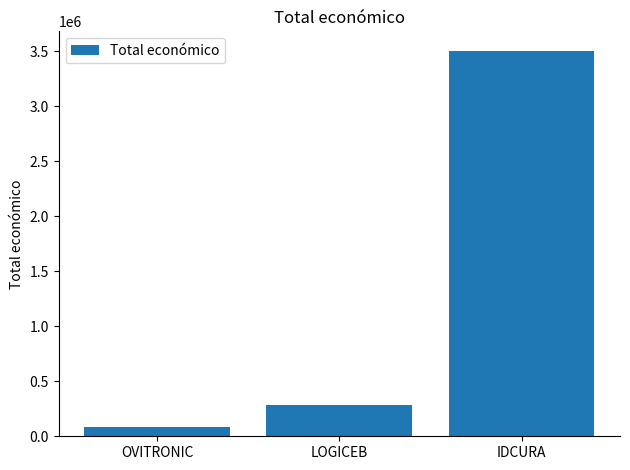

How many data points are less than 283527?

1